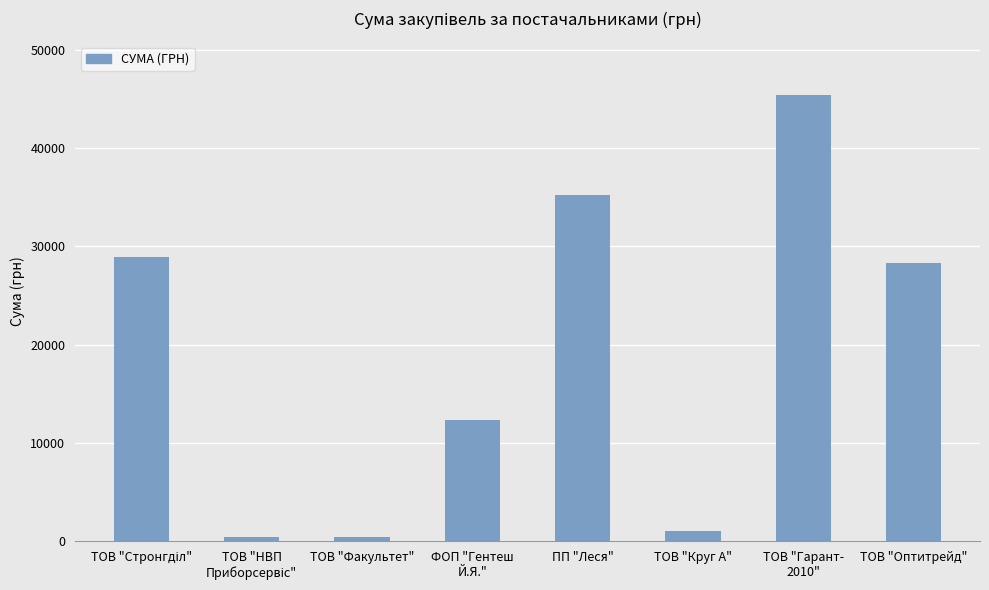

Where is the data nearest to the value 22882?

ТОВ "Оптитрейд"